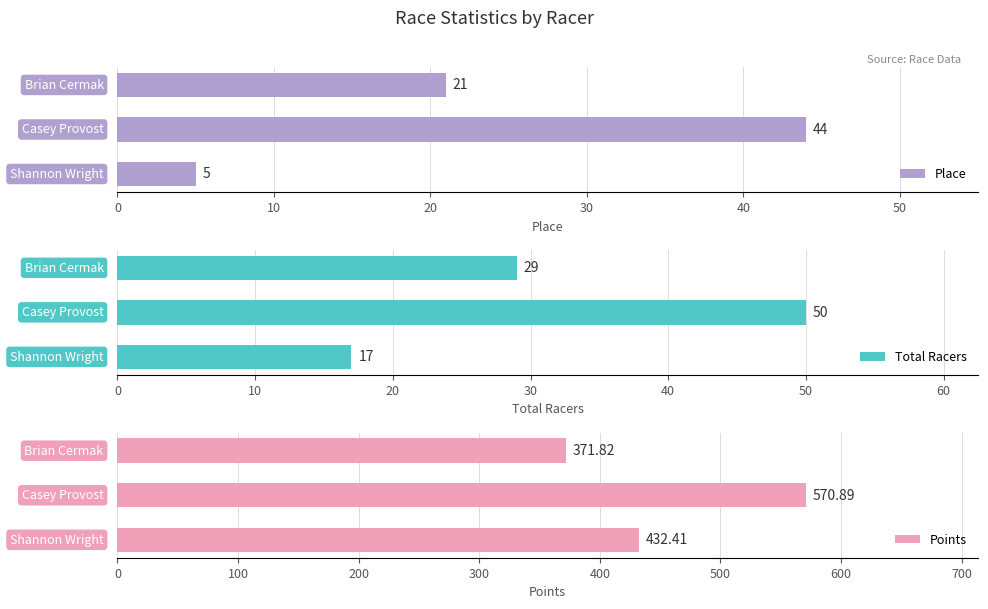

How many series are shown in this chart?

3